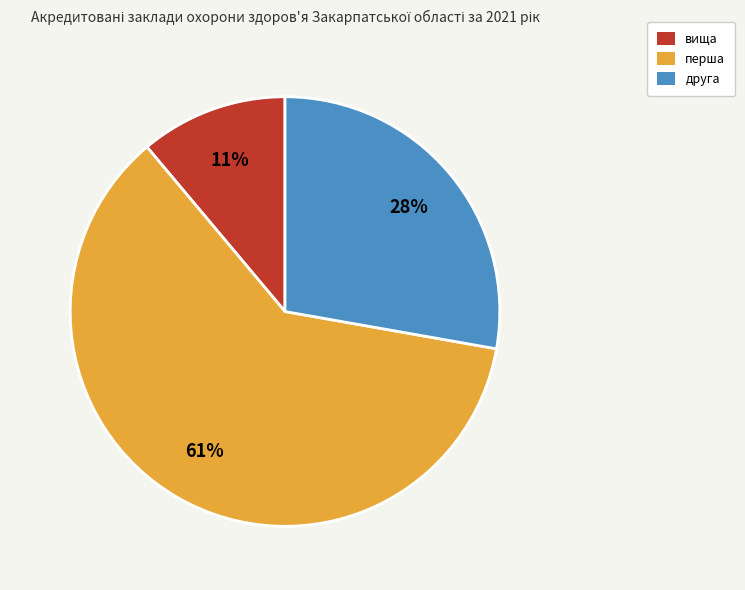

Do перша and друга together represent more than half of the pie?

Yes